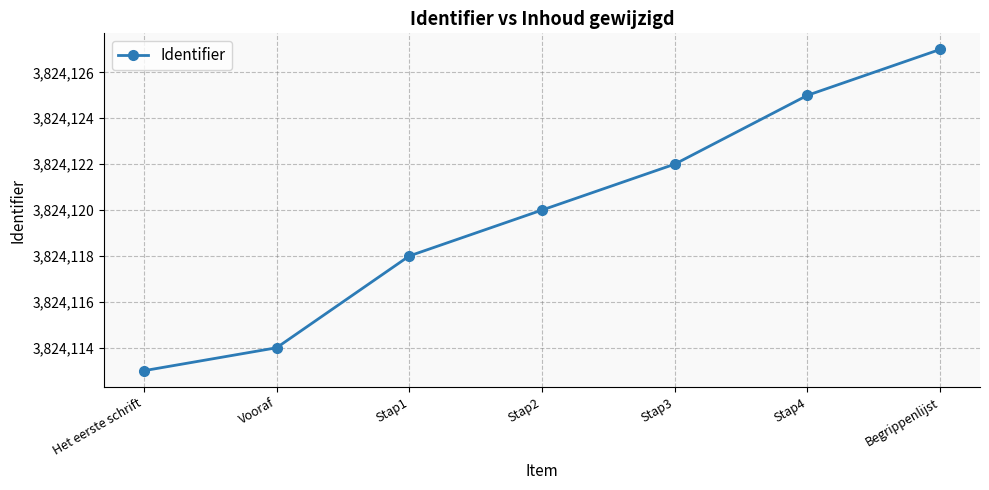

What value does the data have at Vooraf, to the nearest 10?

3824110